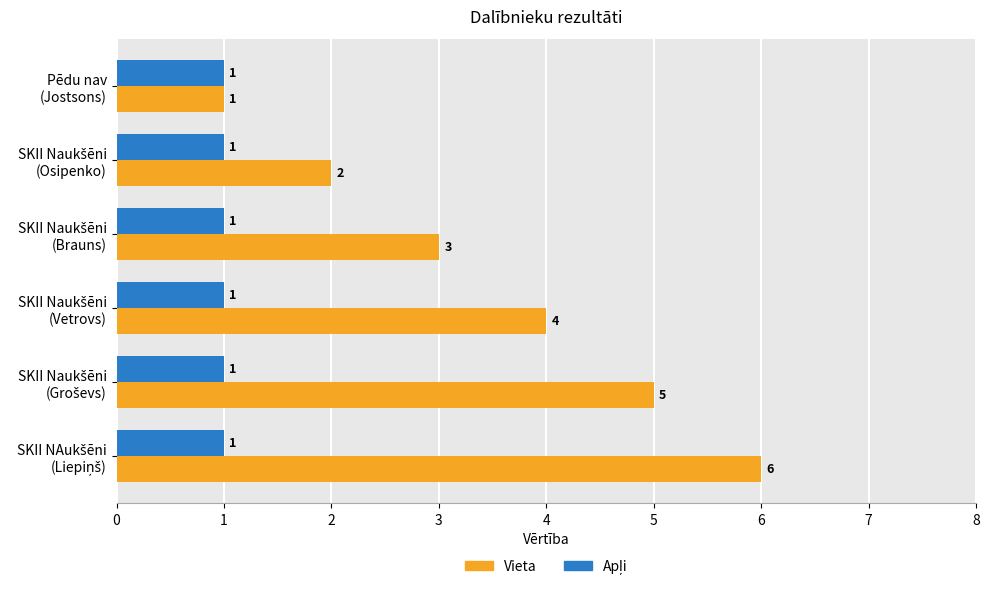

Which series has the widest spread of values?

Vieta